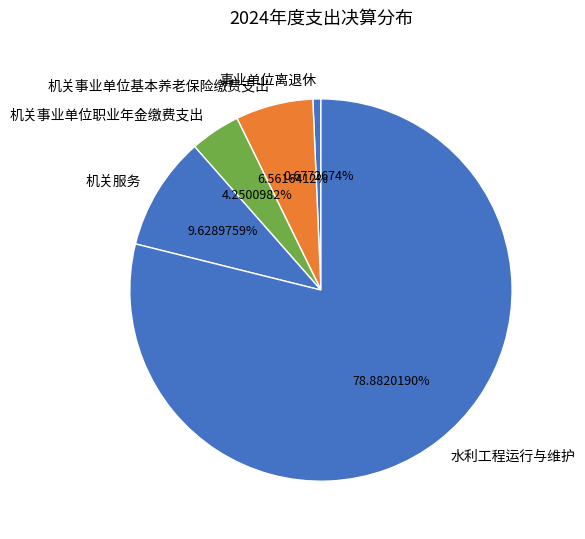

The 水利工程运行与维护 slice represents 73% of the pie. True or false?

False